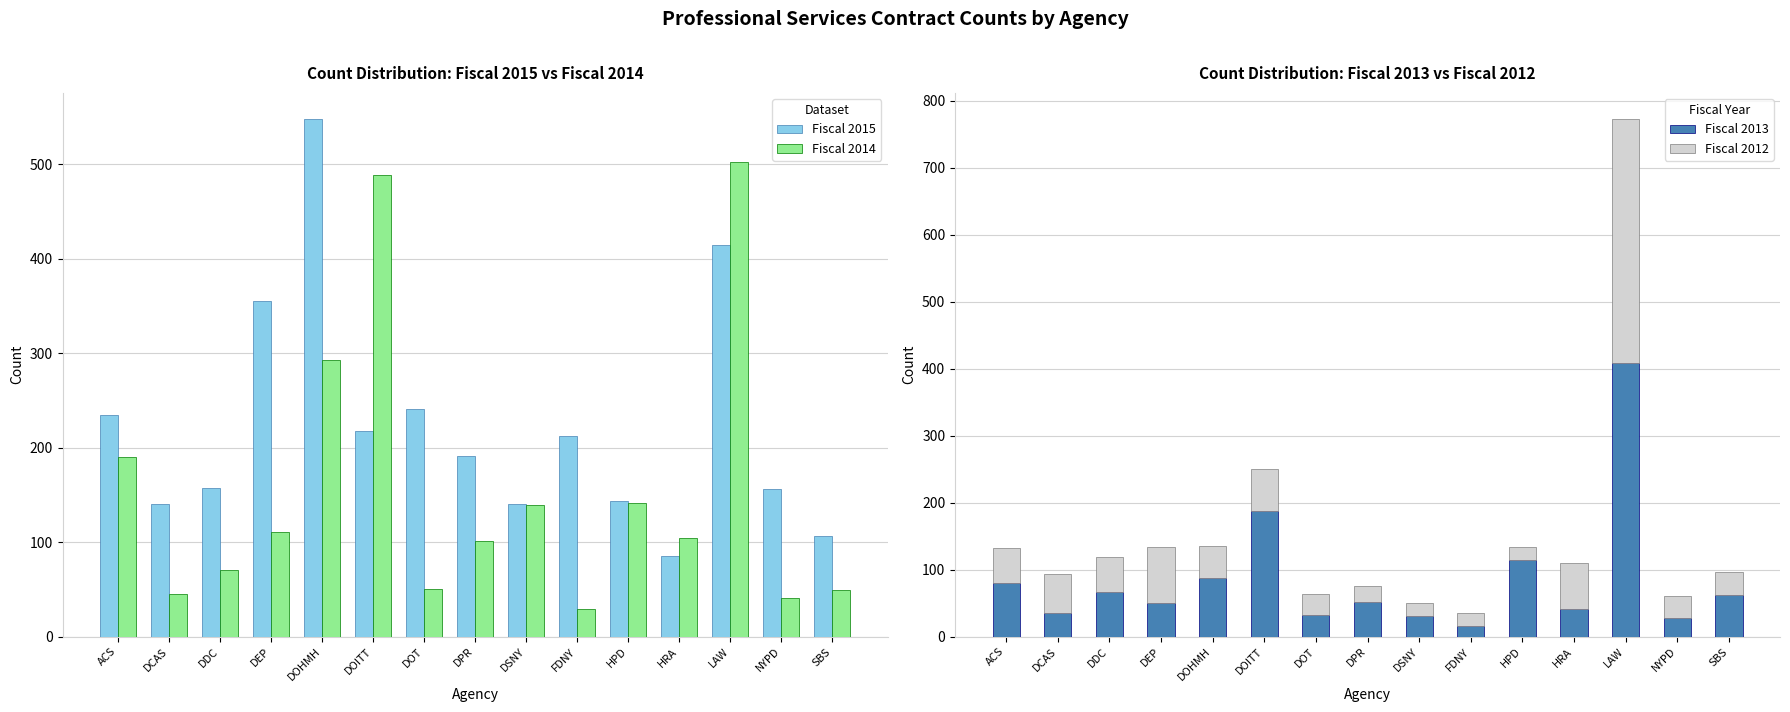

What position from the right is ACS?

15